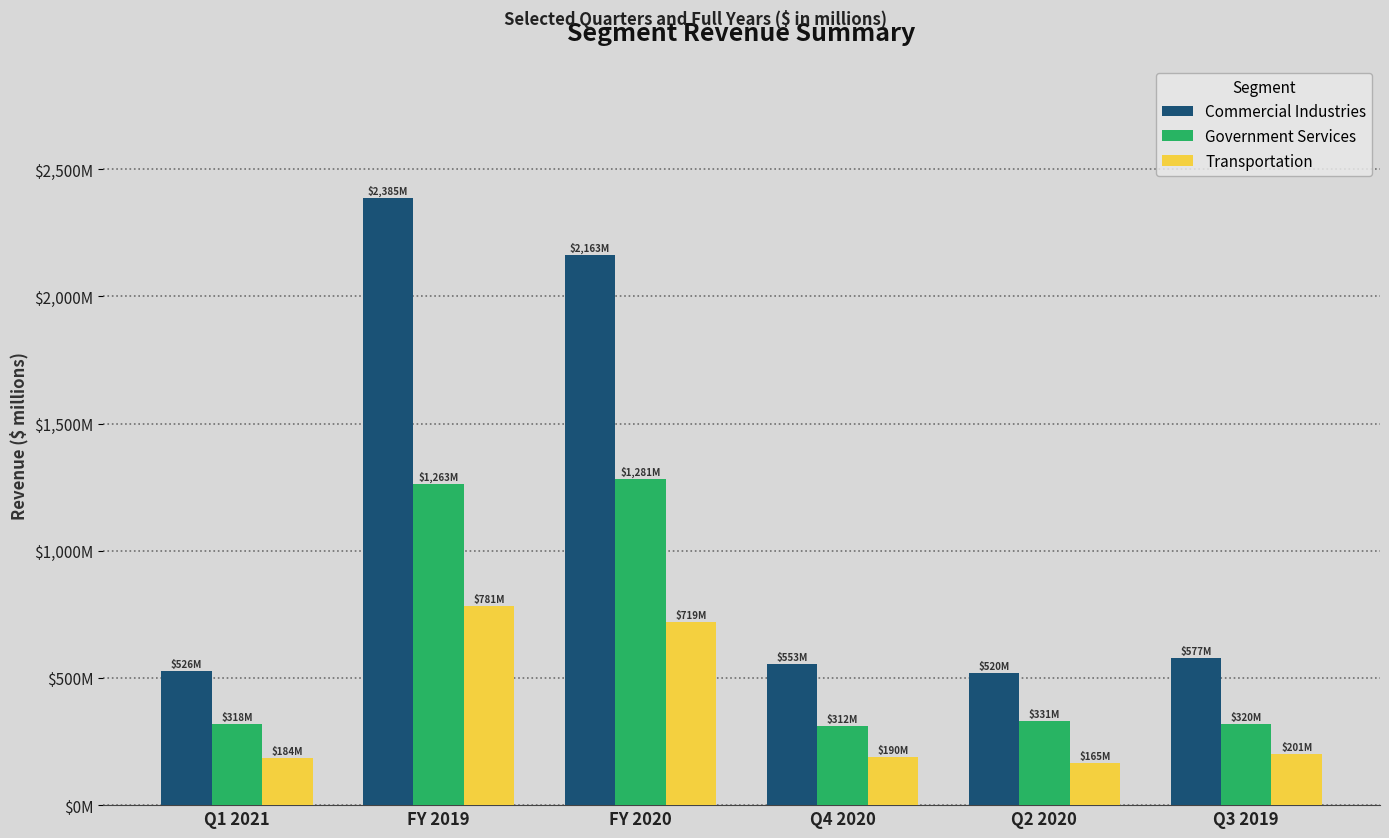

Does the chart contain any negative values?

No